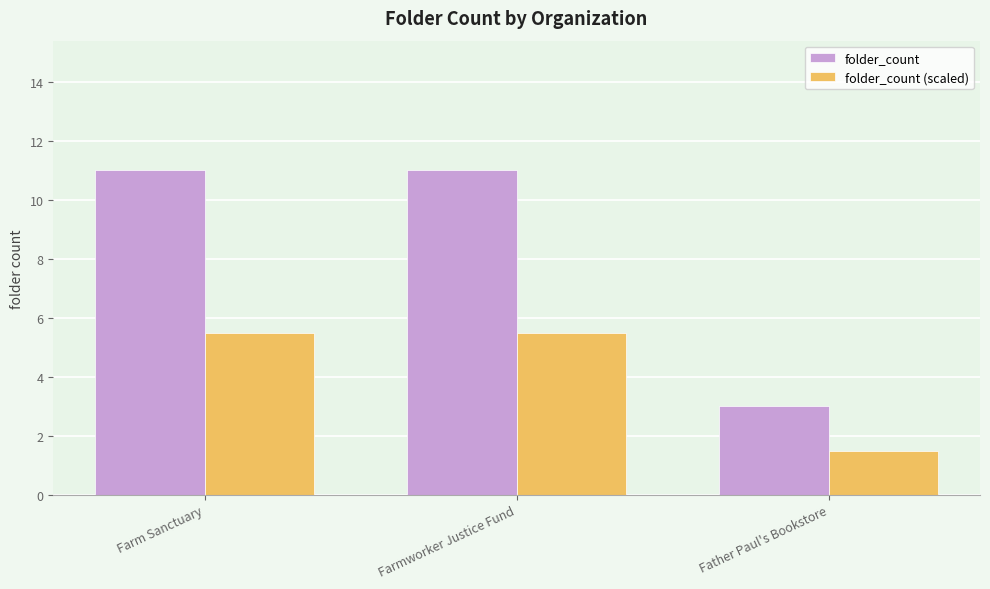

What is the smallest value displayed?

1.5